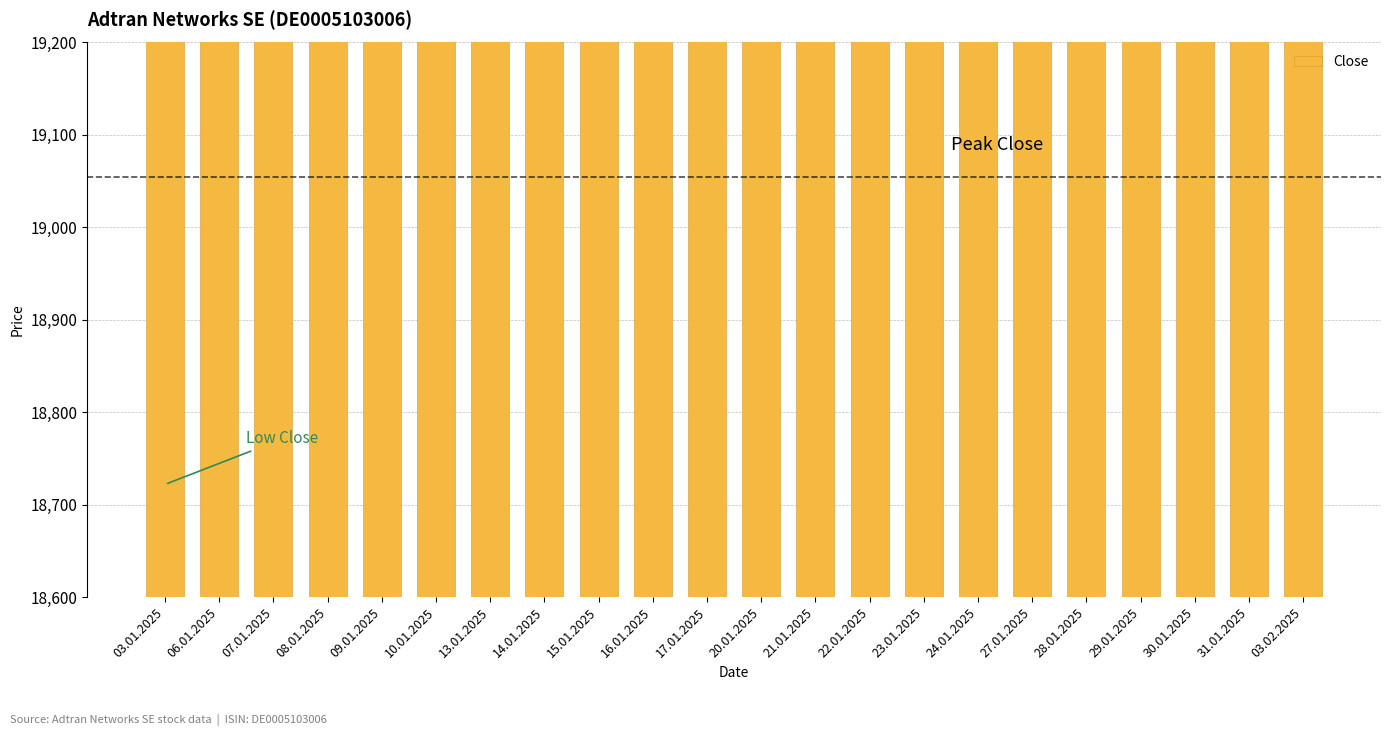

Which label corresponds to the largest value in the chart?

24.01.2025